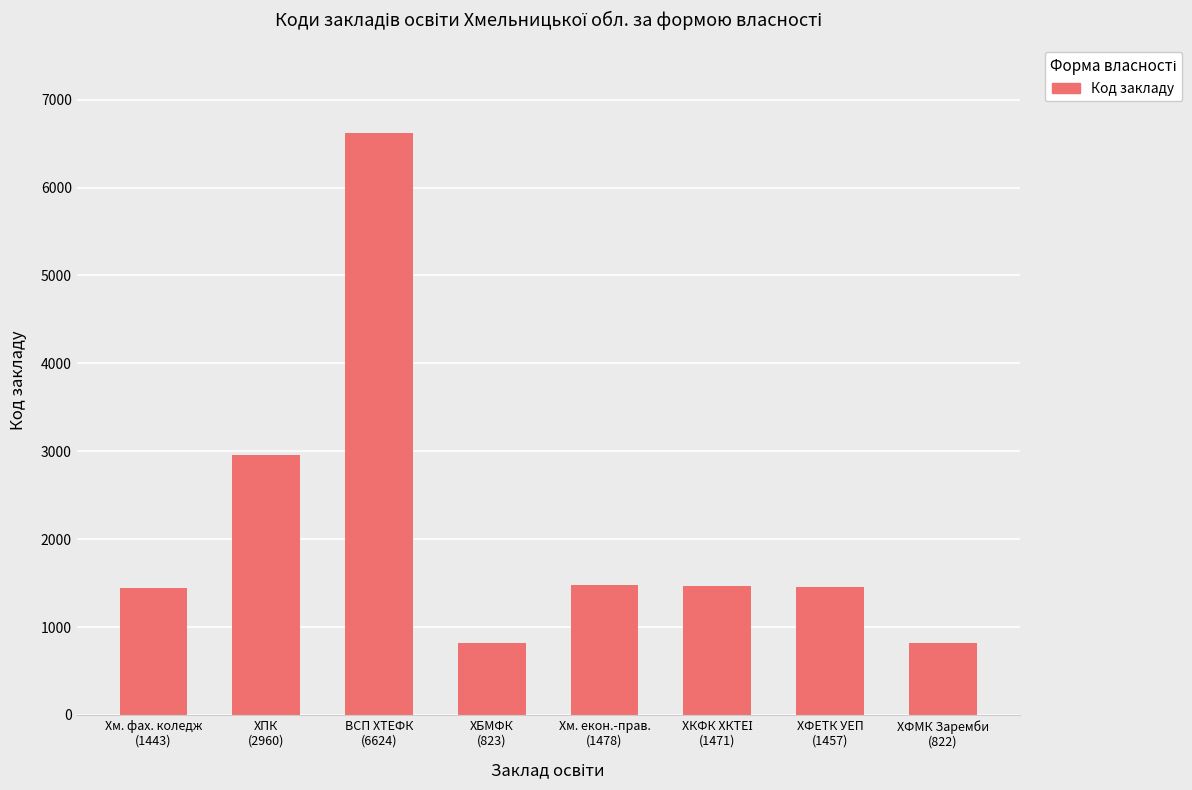

What is the greatest value displayed?

6624